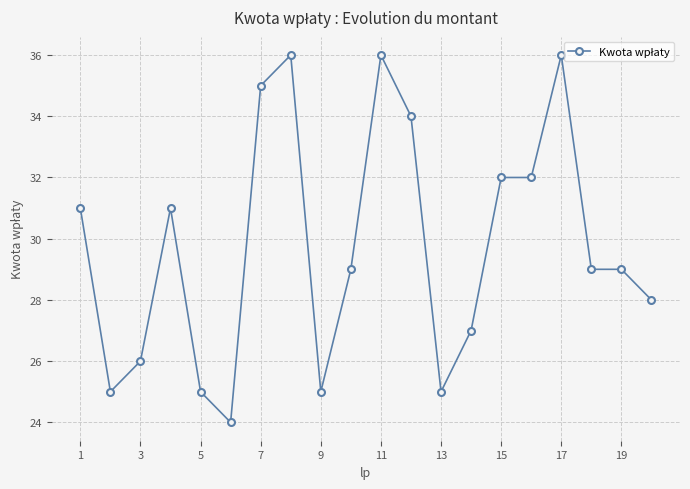

What is the average value?

30